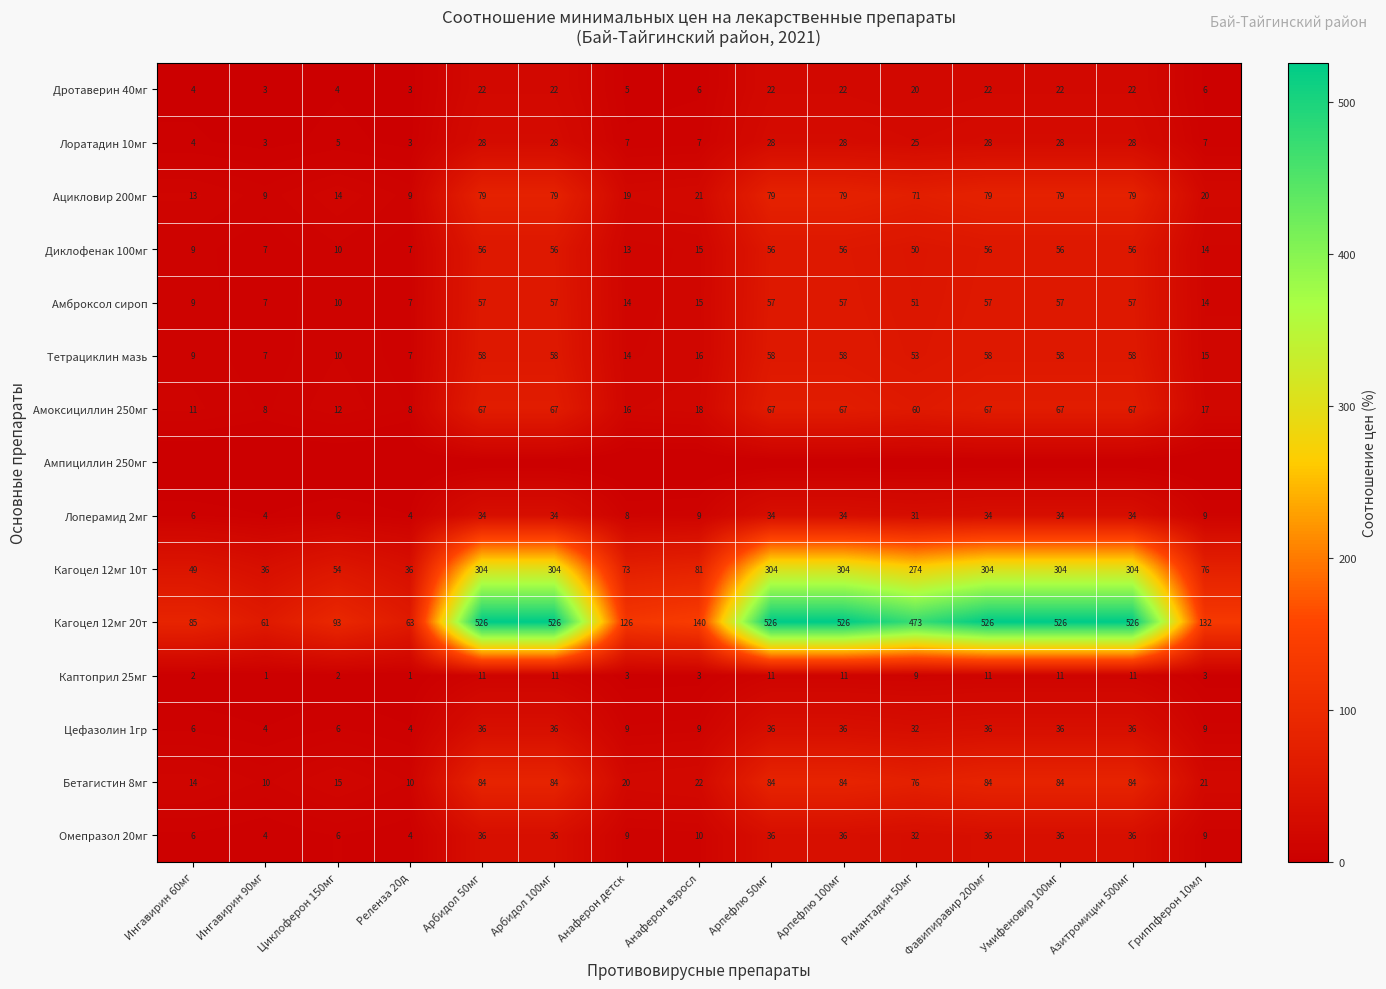

What is the difference between the Бетагистин 8мг values at Анаферон взросл and Римантадин 50мг?

54